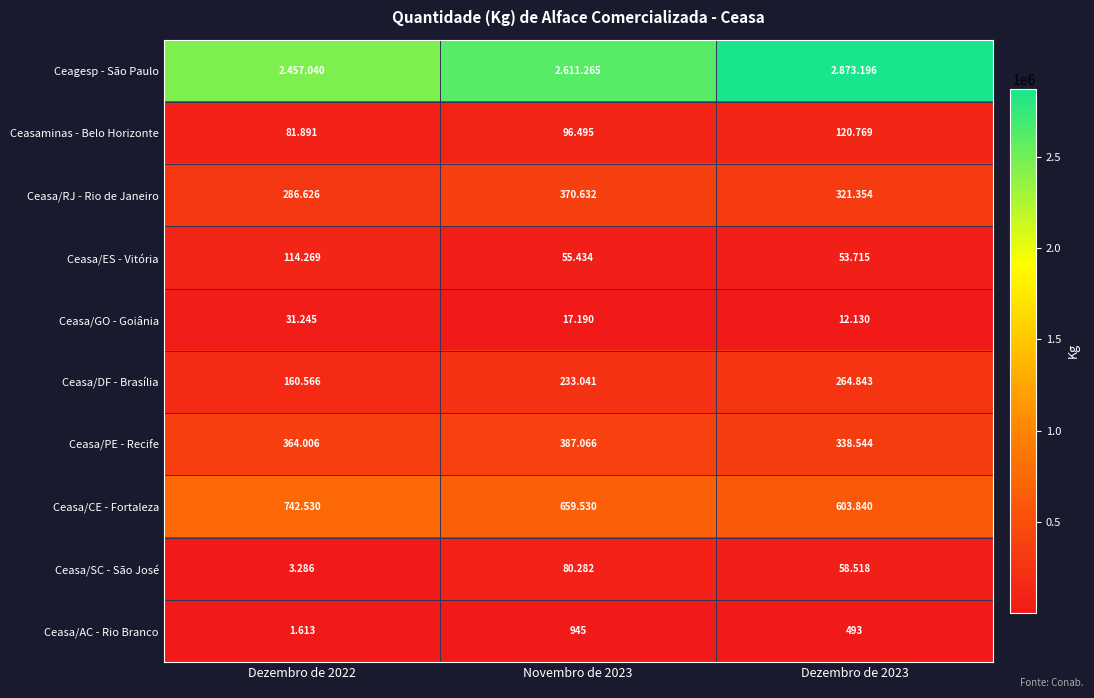

At which label does Ceasa/GO - Goiânia reach its peak?

Dezembro de 2022